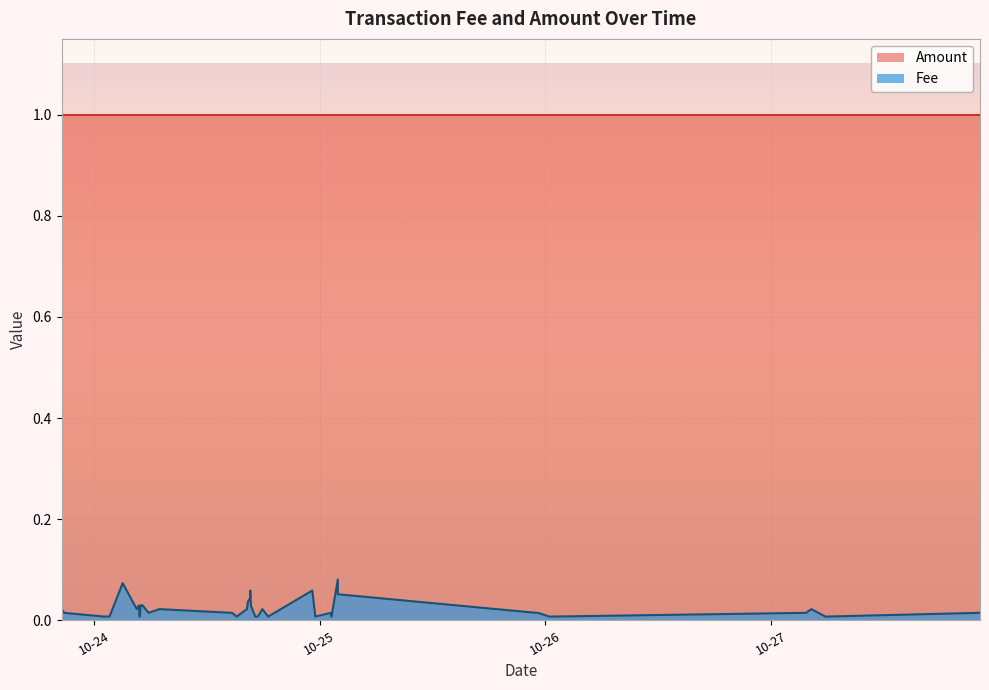

What is the minimum value for Amount?

1.0